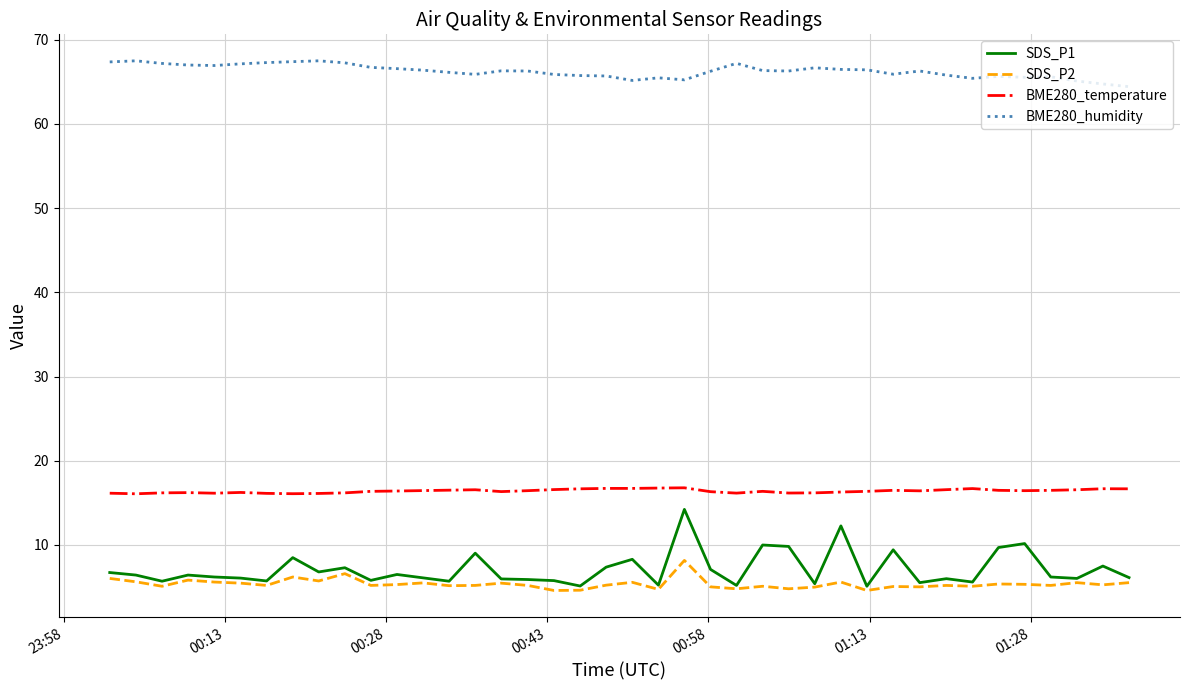

At how many categories does at least one series exceed 48?

40